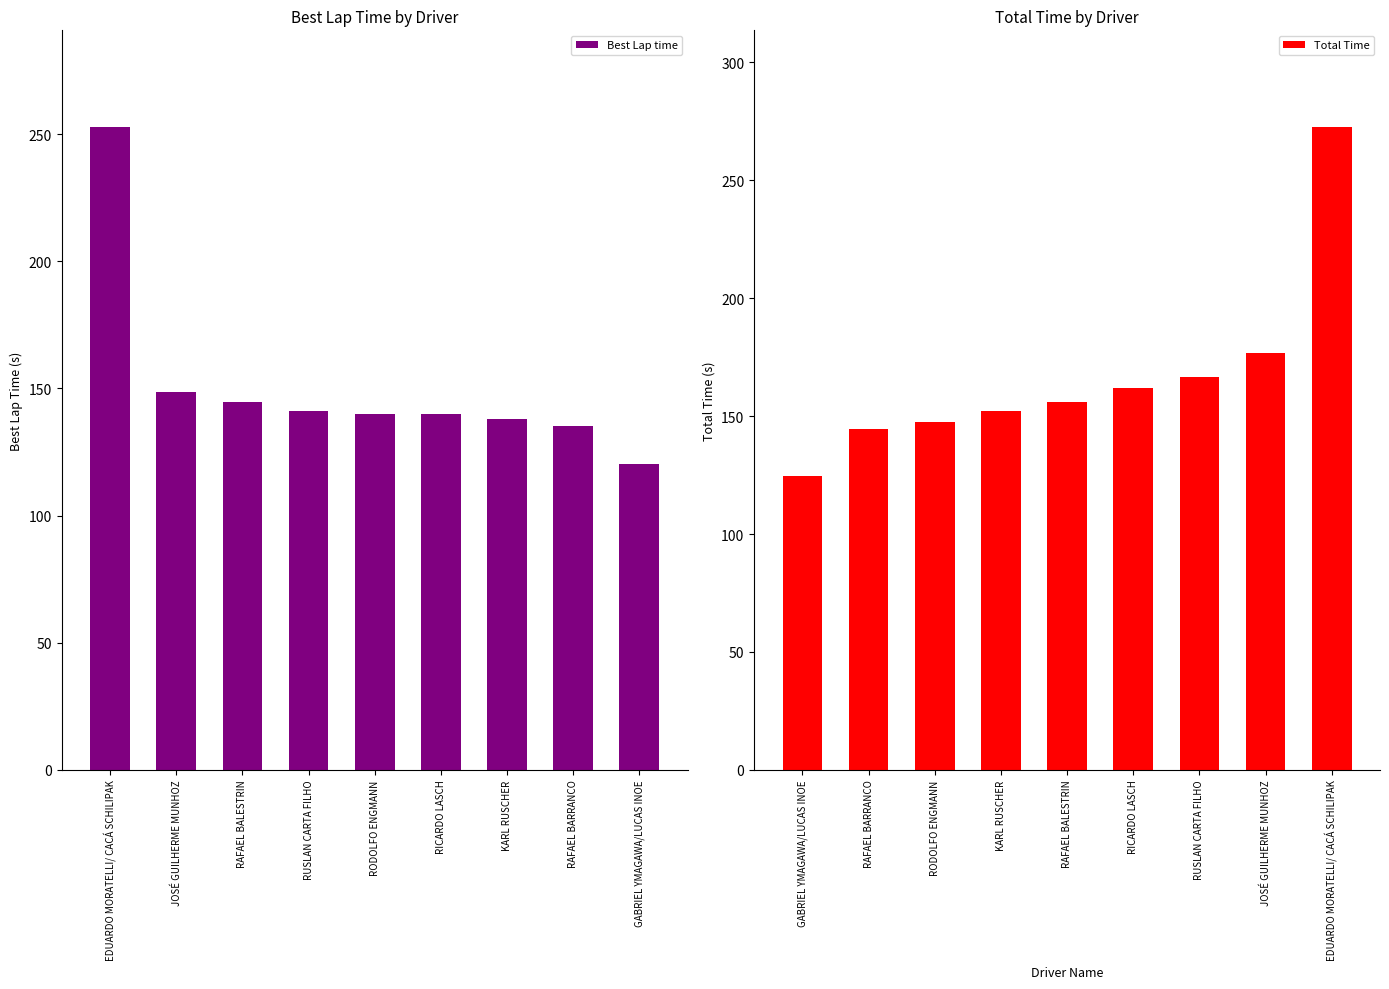

What is the sum of the Best Lap time values at RUSLAN CARTA FILHO and KARL RUSCHER?

279.2